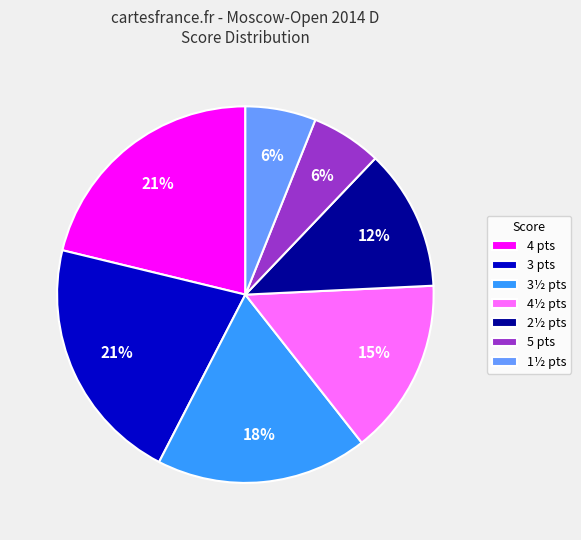

Is there a majority slice in this chart?

No